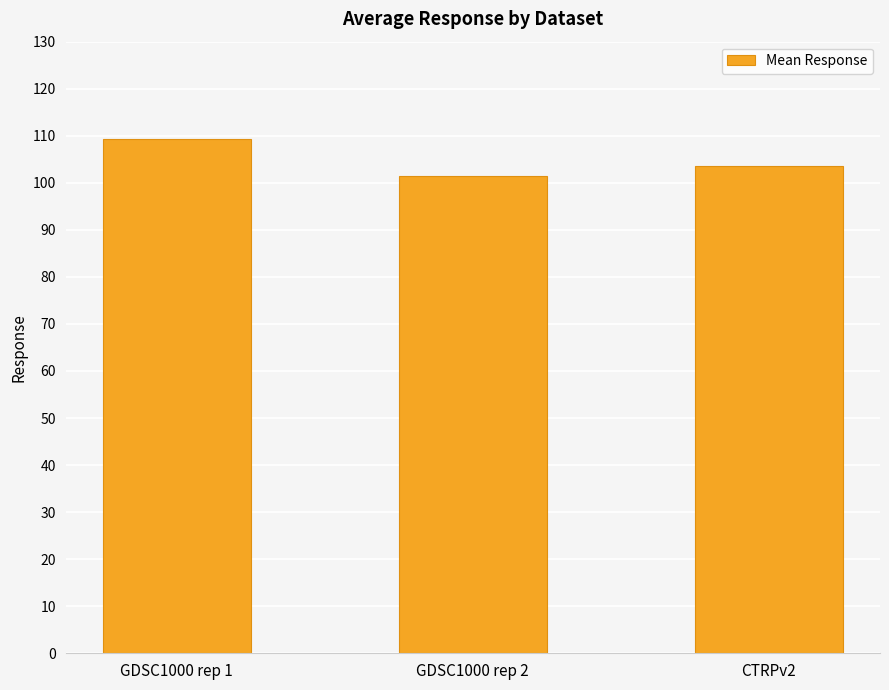

List the labels in order of value, largest first.

GDSC1000 rep 1, CTRPv2, GDSC1000 rep 2